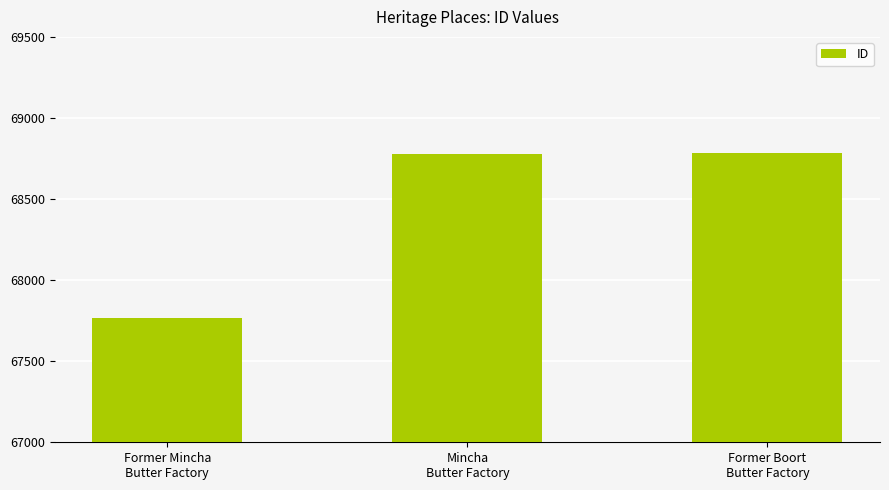

Reading left to right, list all the values displayed in this chart.

67766	68775	68785